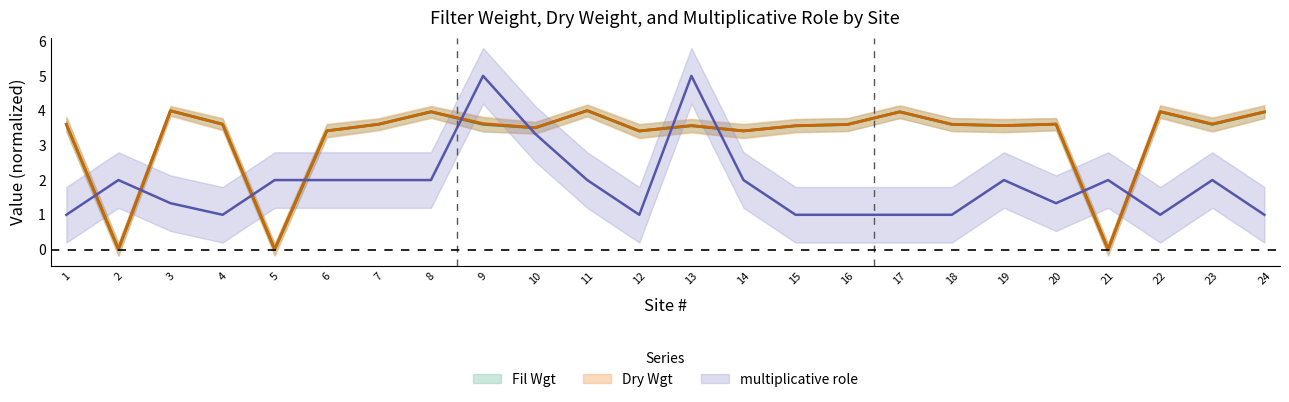

What is the total value across all series at 12?

7.8